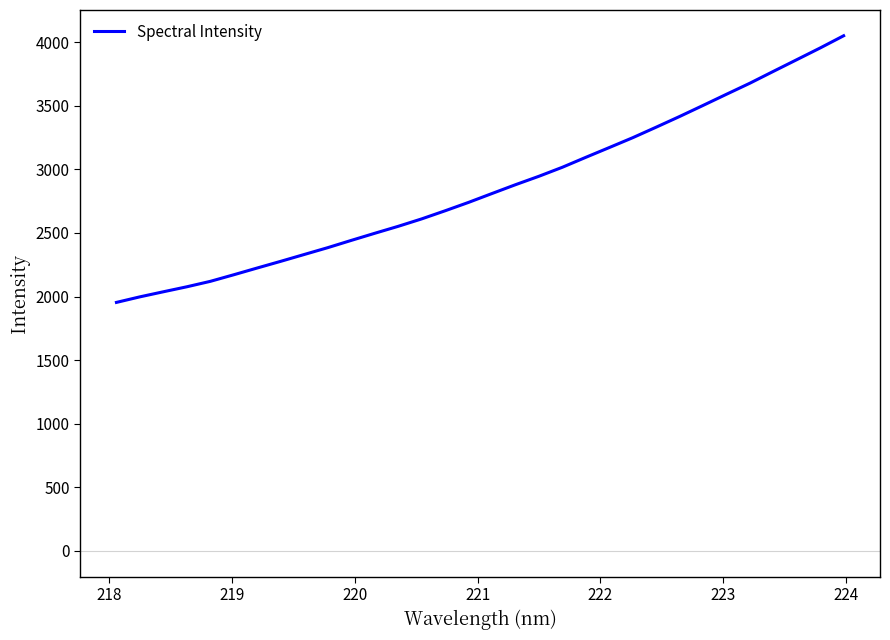

What is the minimum value shown in the chart?

1953.9